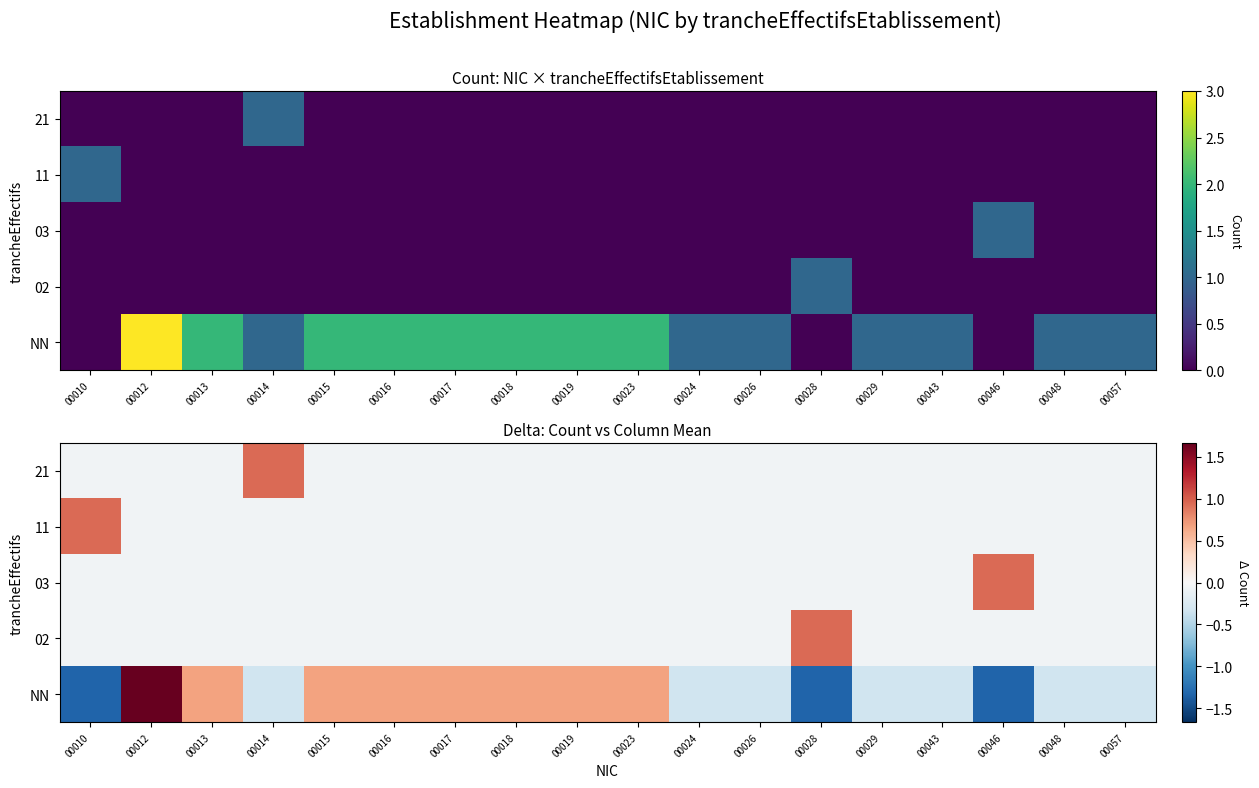

What is the smallest value displayed?

-1.3